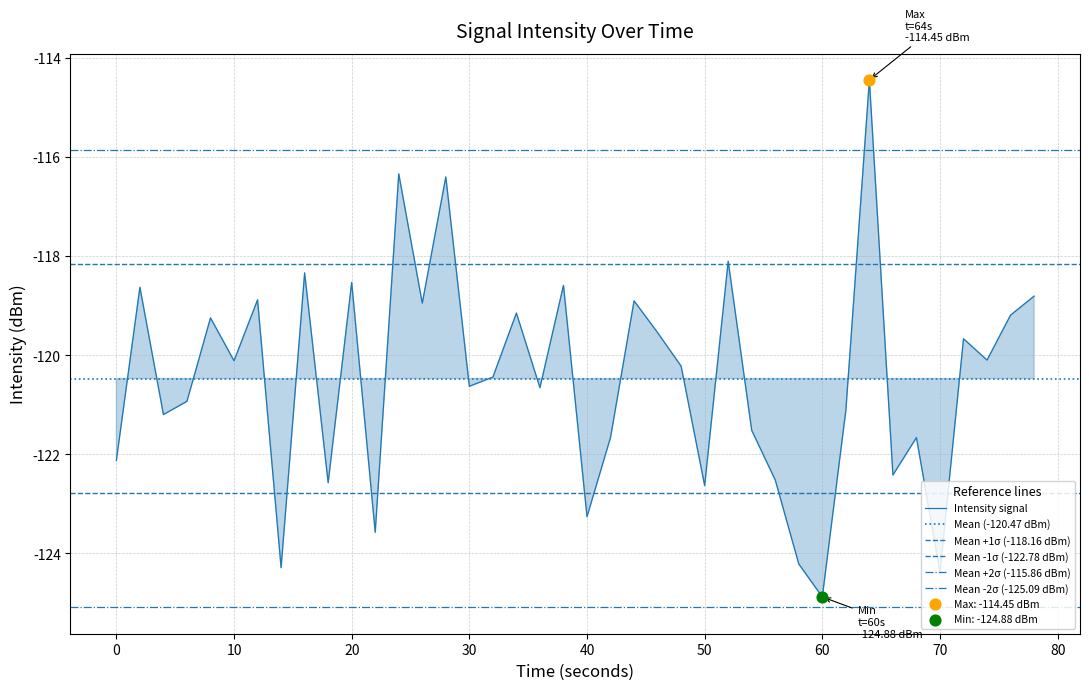

What is the change in value from 20 to 15?

+0.3